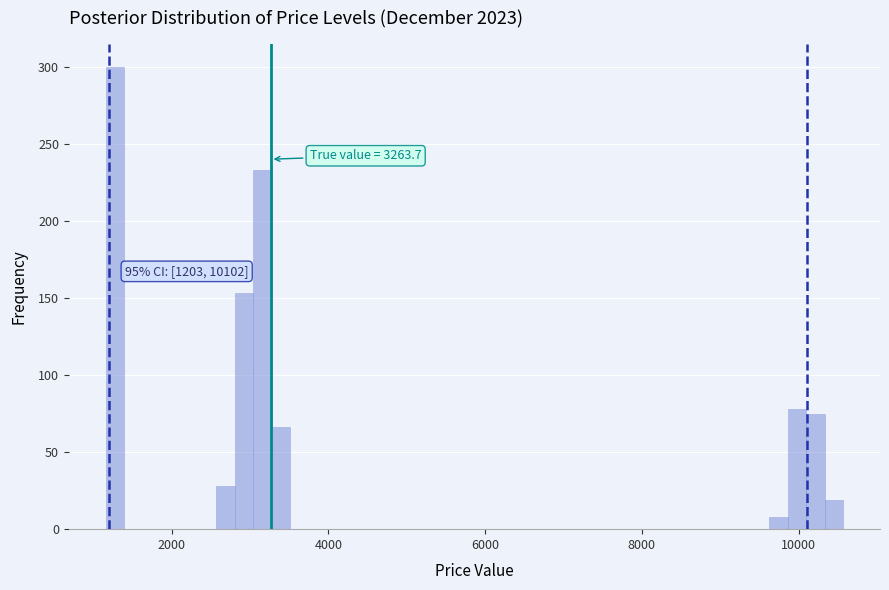

Read against the x-axis, roughly where is the centre of the tallest bar?

1200